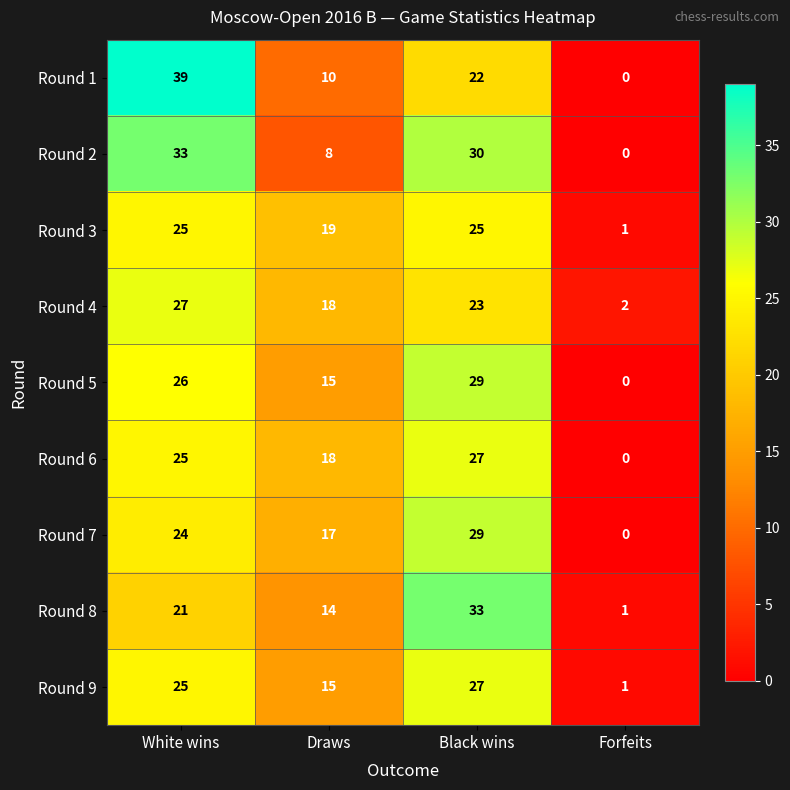

What is the difference between the maximum and minimum values in the Round 3 series?

24